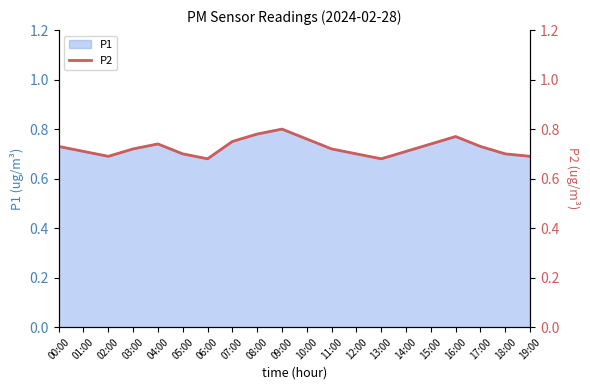

What is the difference between the second highest and minimum values?

0.1